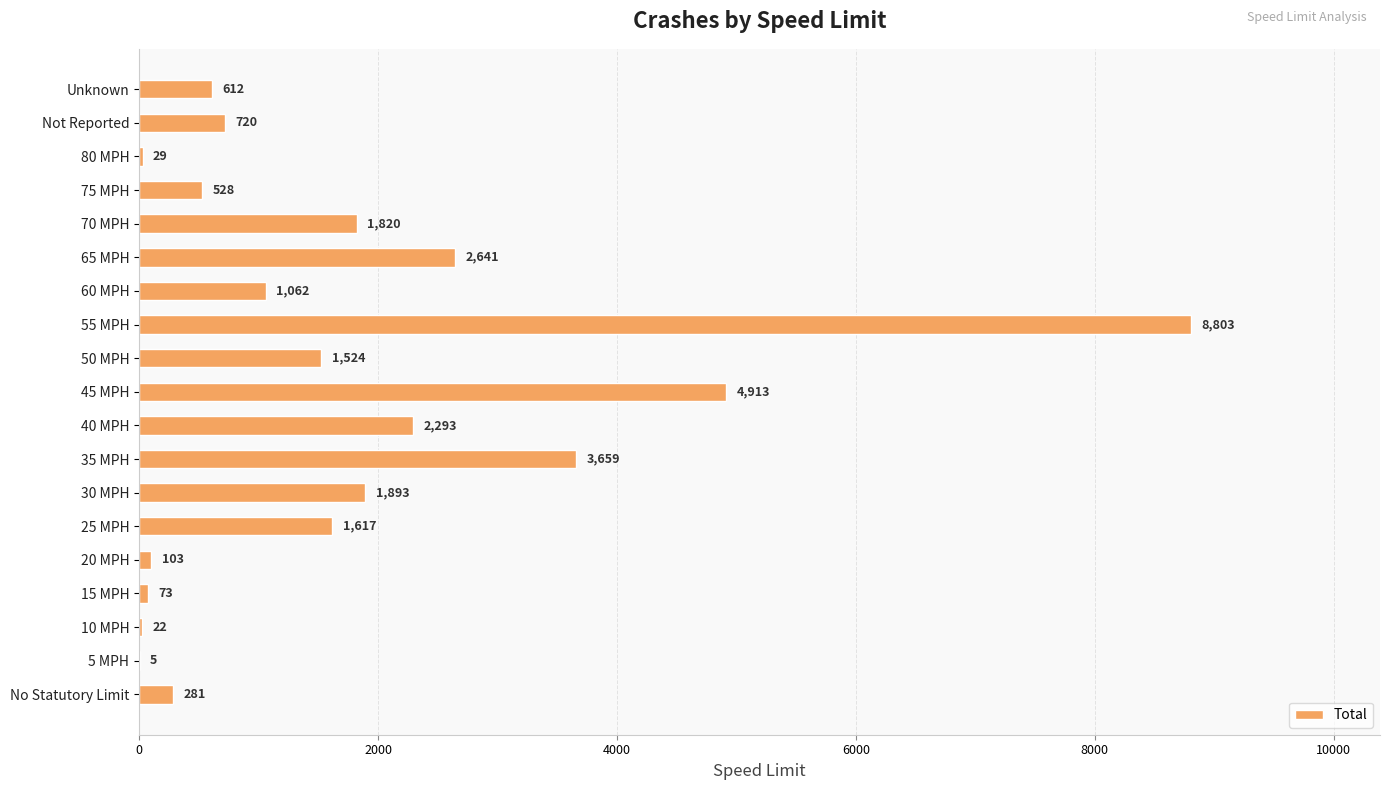

At which label is the value closest to 4404?

45 MPH